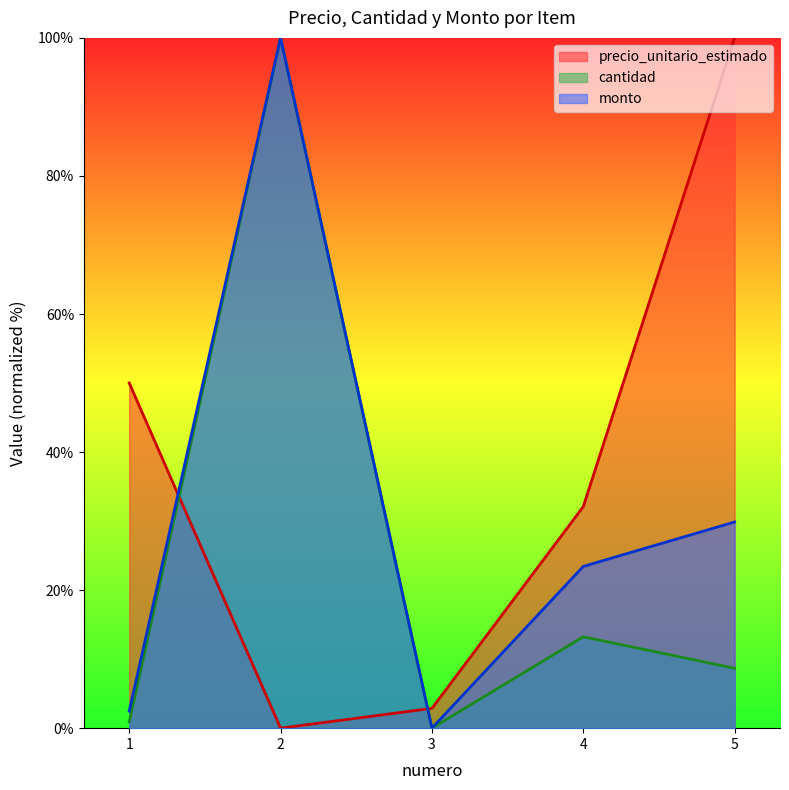

Reading left to right, what are all the values shown in this chart?

precio_unitario_estimado: 50.0	0.0	2.9	32.1	100.0
cantidad: 0.9	100.0	0.0	13.2	8.7
monto: 2.5	100.0	0.0	23.4	29.9